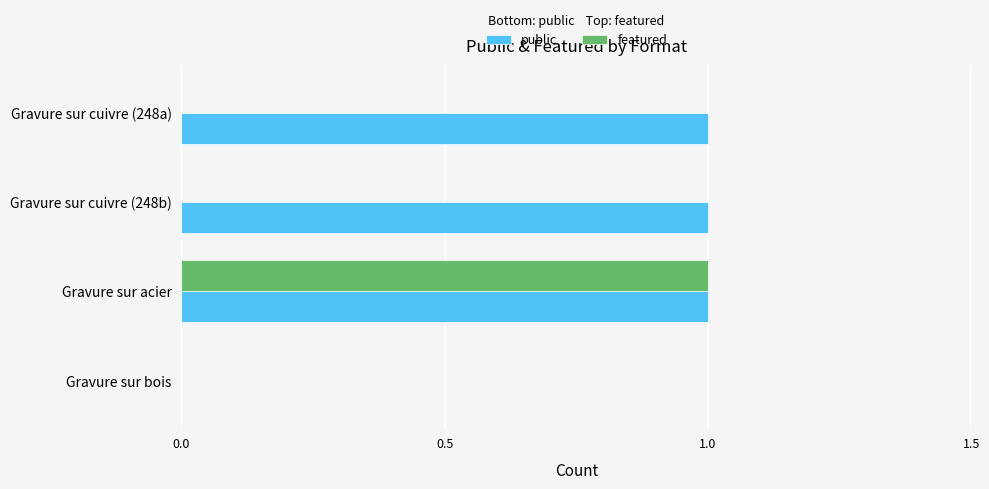

At which label does featured reach its peak?

Gravure sur acier